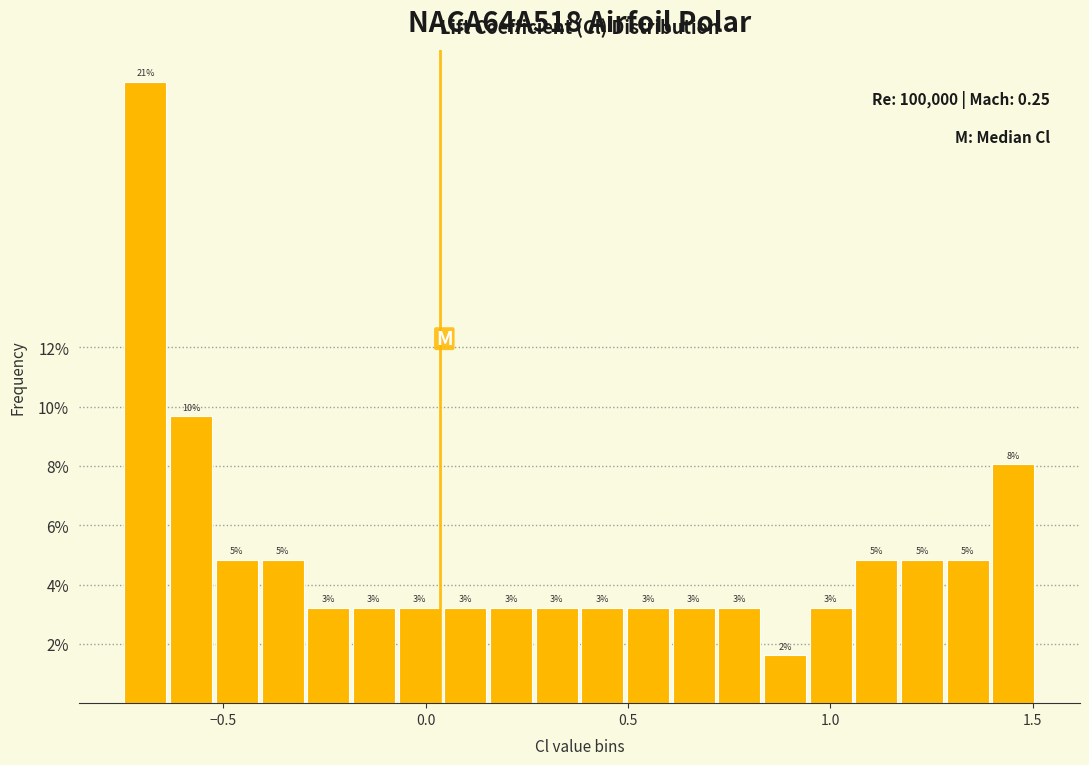

Read against the x-axis, roughly where is the centre of the tallest bar?

-0.70